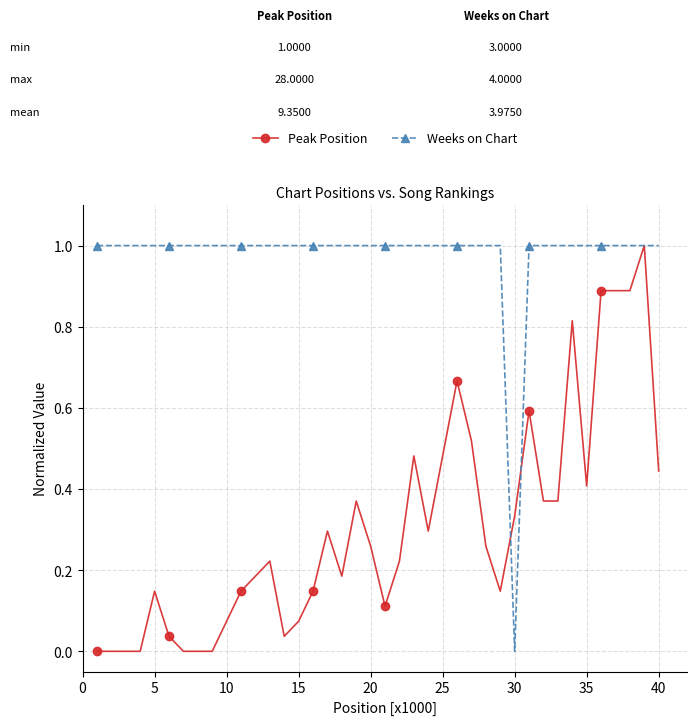

Rank the series by their average value, from lowest to highest.

Peak Position, Weeks on Chart